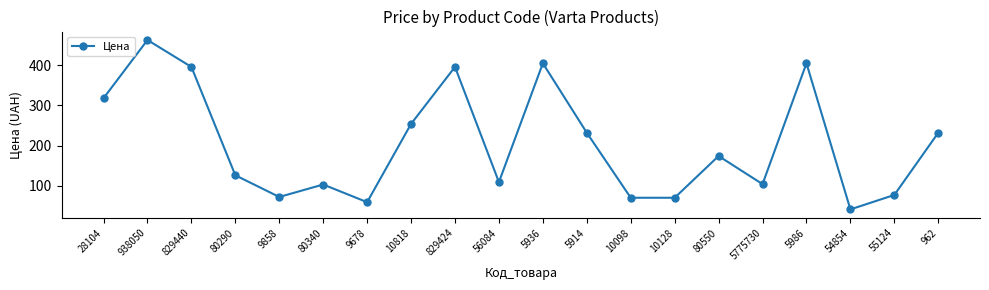

Read the value at 5914.

232